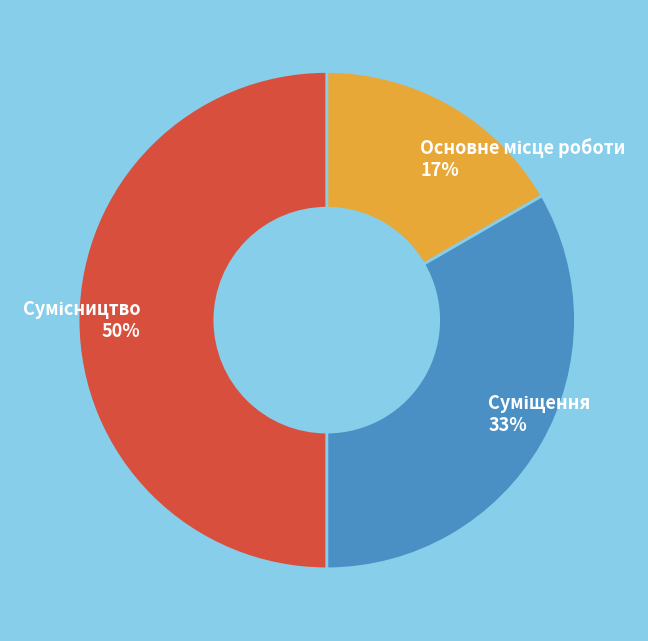

To the nearest percent, what is the difference between the largest and smallest slice percentages?

33%